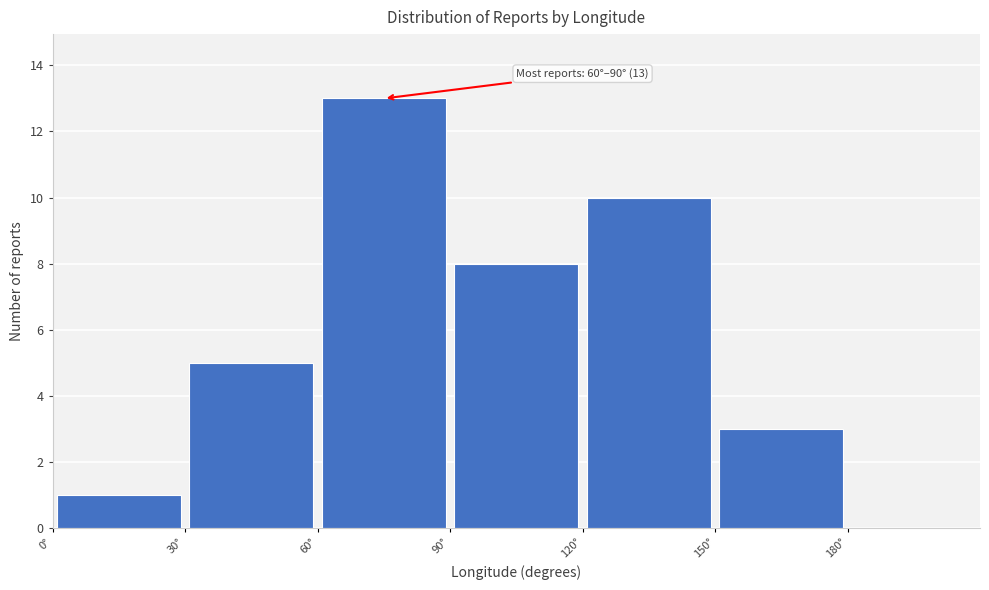

Which range on the x-axis has the tallest bar?

60 to 90